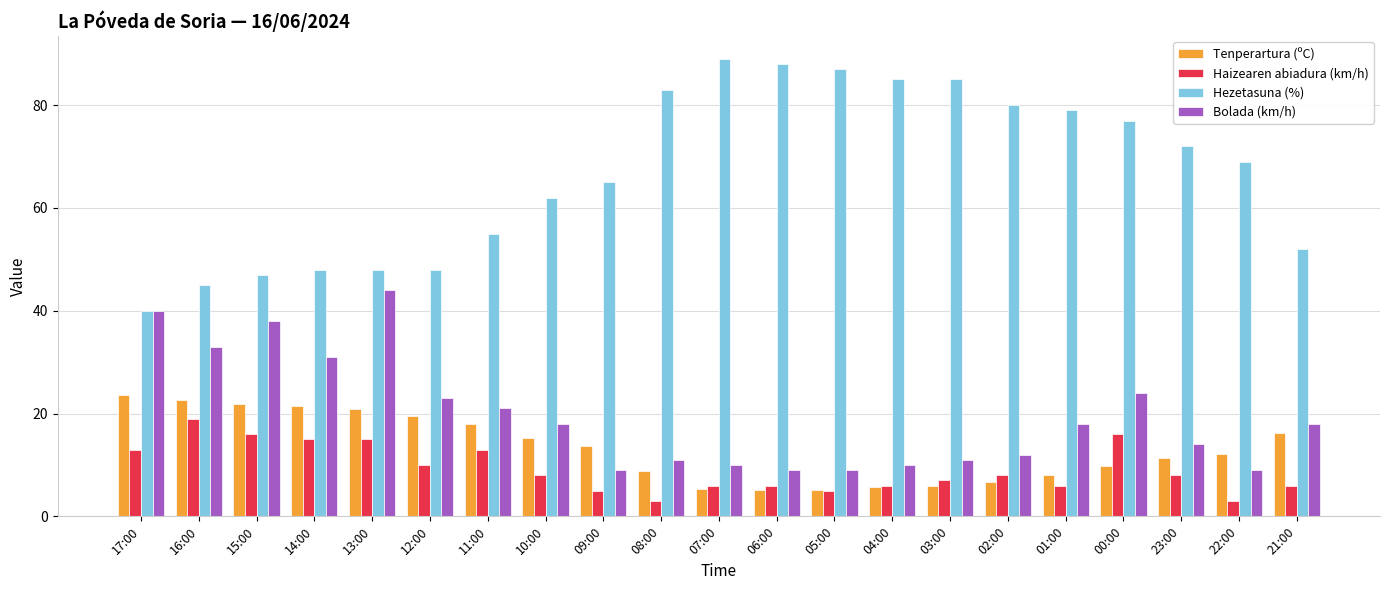

Where is Hezetasuna (%) nearest to the value 64?

09:00